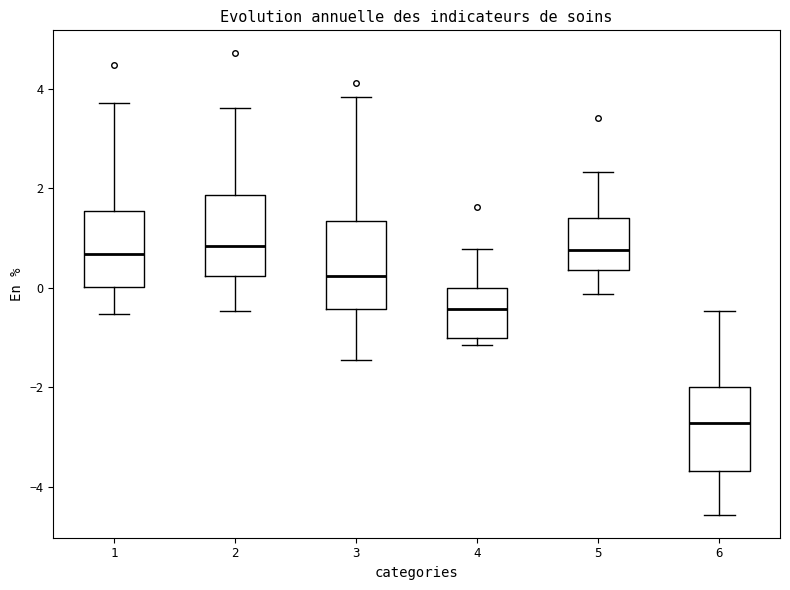

Reading left to right, read every box against the y-axis: the position of its median line, the range the box covers, and the ends of its whiskers. The values are not printed on the chart, so give them approximately, as read against the axis.

1: median 0.6, box 0.0 to 1.6, whiskers -0.6 to 3.8
2: median 0.8, box 0.2 to 1.8, whiskers -0.4 to 3.6
3: median 0.2, box -0.4 to 1.4, whiskers -1.4 to 3.8
4: median -0.4, box -1.0 to 0.0, whiskers -1.2 to 0.8
5: median 0.8, box 0.4 to 1.4, whiskers -0.2 to 2.4
6: median -2.8, box -3.6 to -2.0, whiskers -4.6 to -0.4